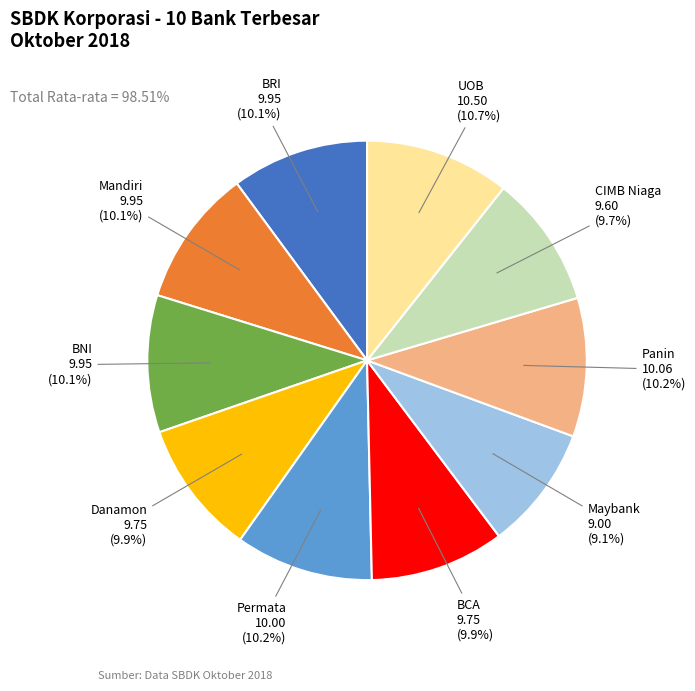

How much of the chart is everything except Mandiri?

89.9%